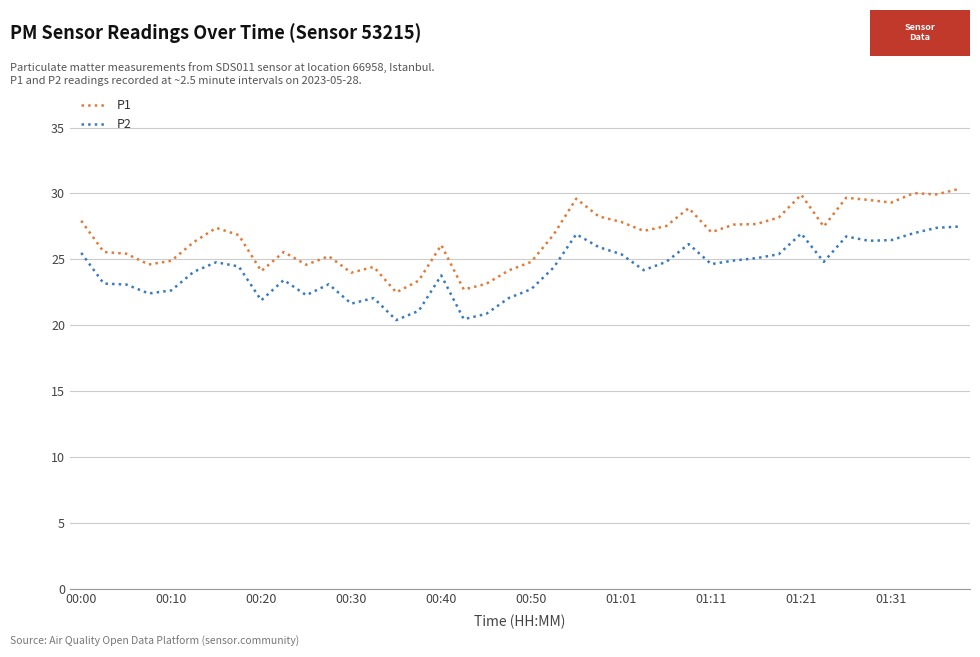

What is the smallest value displayed?

20.4